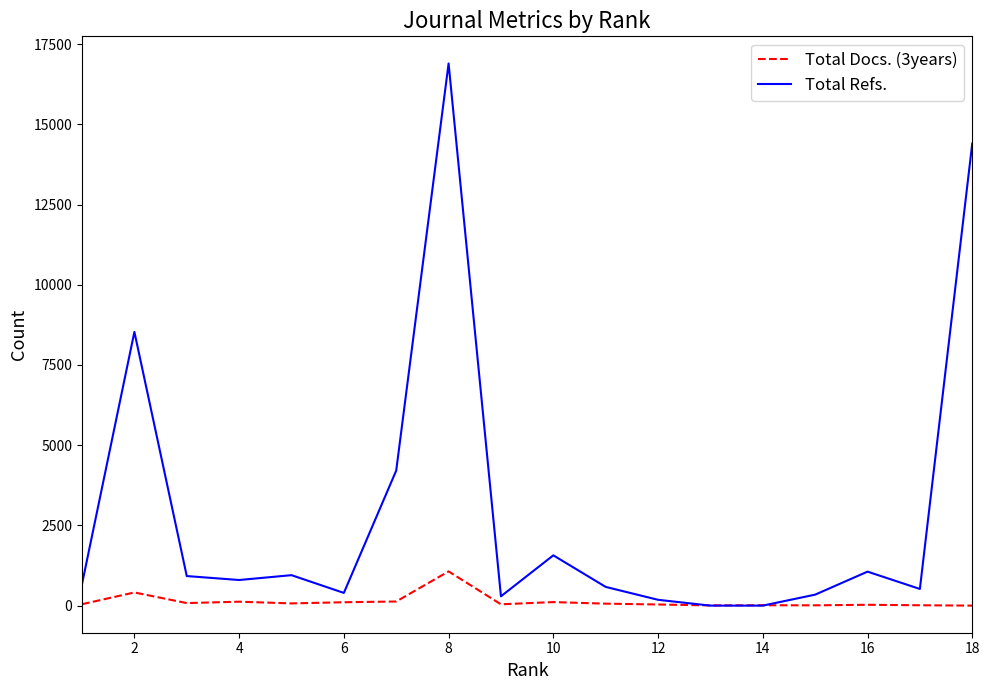

Which series has the widest spread of values?

Total Refs.